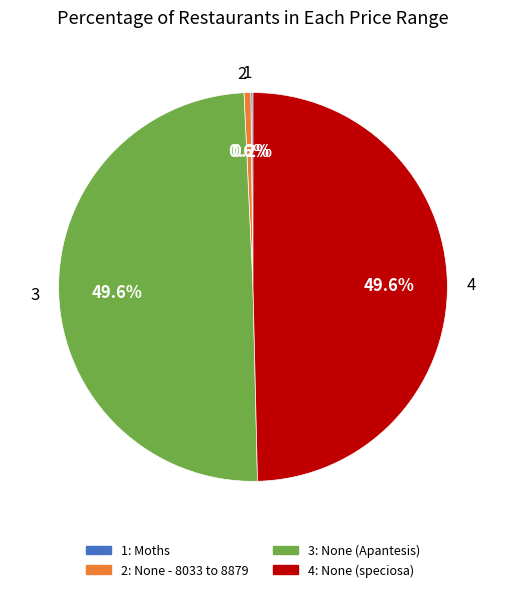

Combined, what portion of the pie is 3 and 2?

50.2%